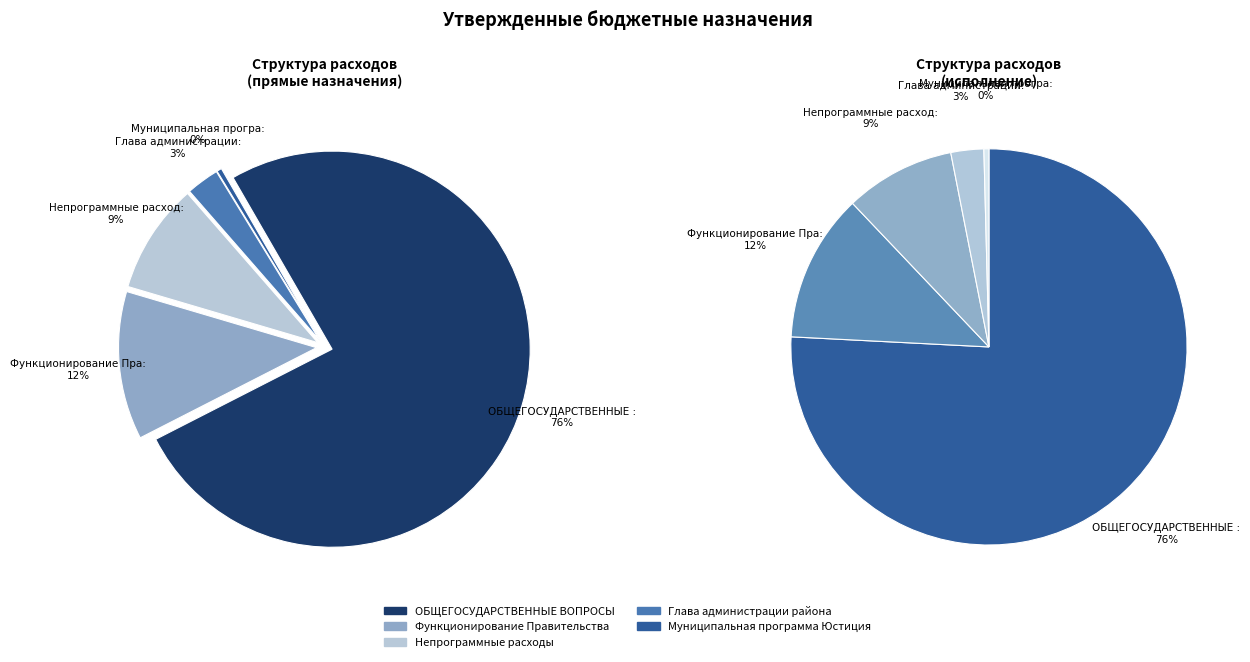

Is there any slice that represents more than half of the pie?

Yes